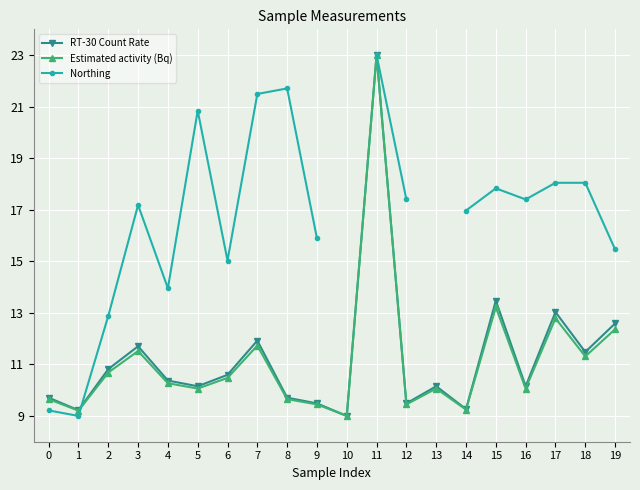

True or false: RT-30 Count Rate and Northing intersect in this chart.

True